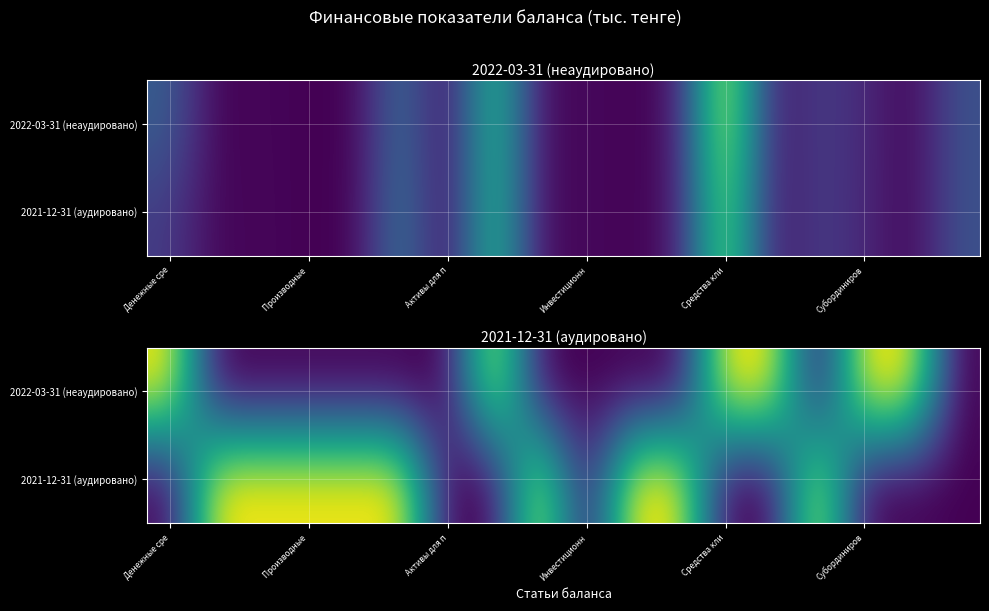

Which series has the largest total across all categories?

2021-12-31 (аудировано)